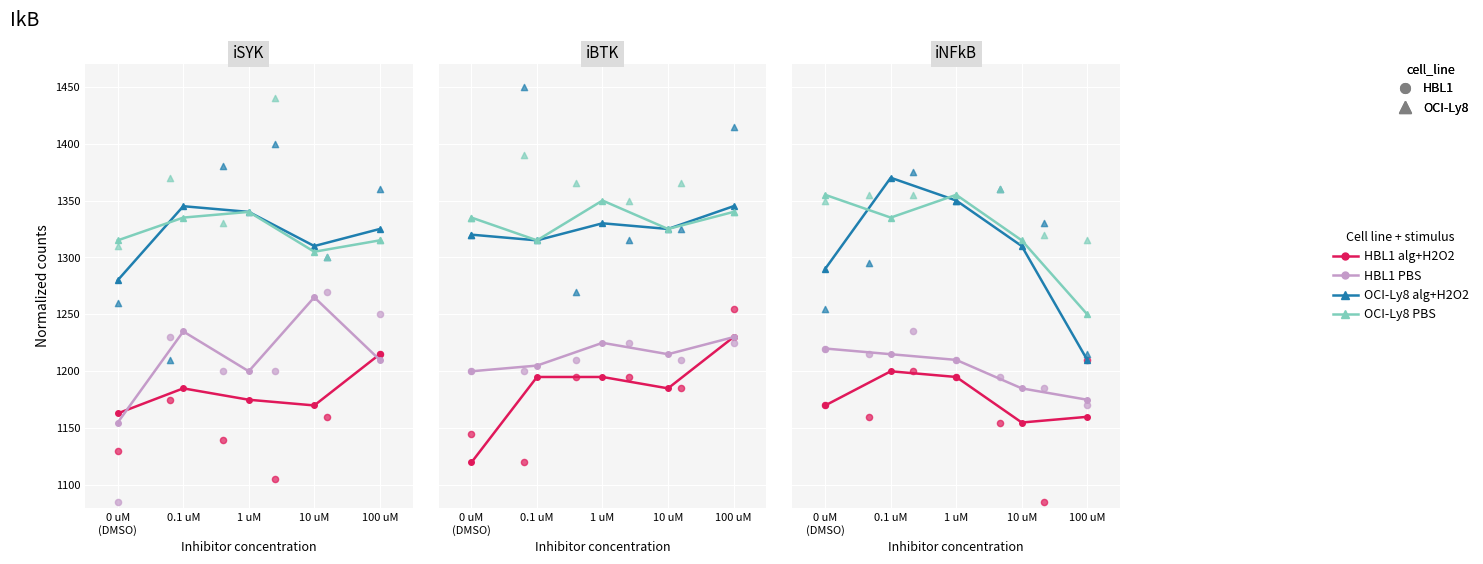

Which series has the largest Y range (max minus min)?

OCI-Ly8 alg+H2O2